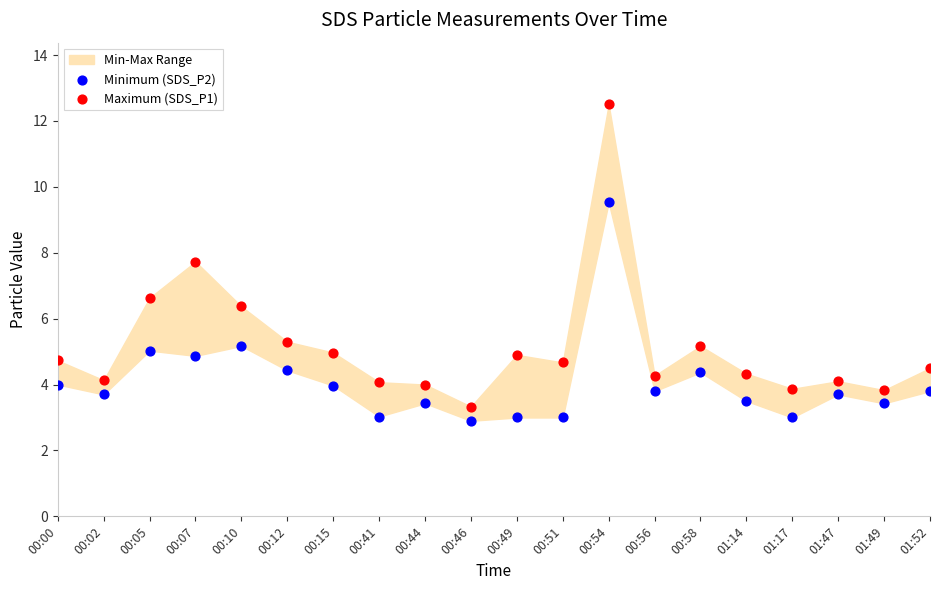

Which series has the widest spread of Y values?

Maximum (SDS_P1)